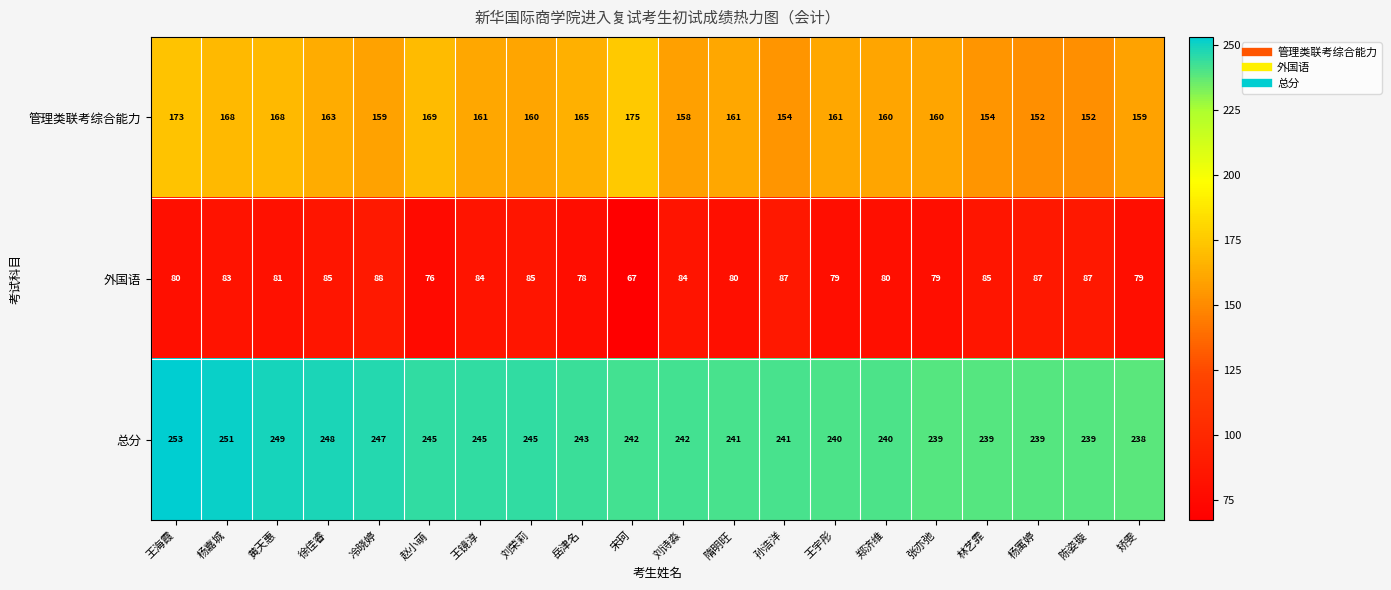

True or false: 总分 has a value of 97 at 黄天惠.

False